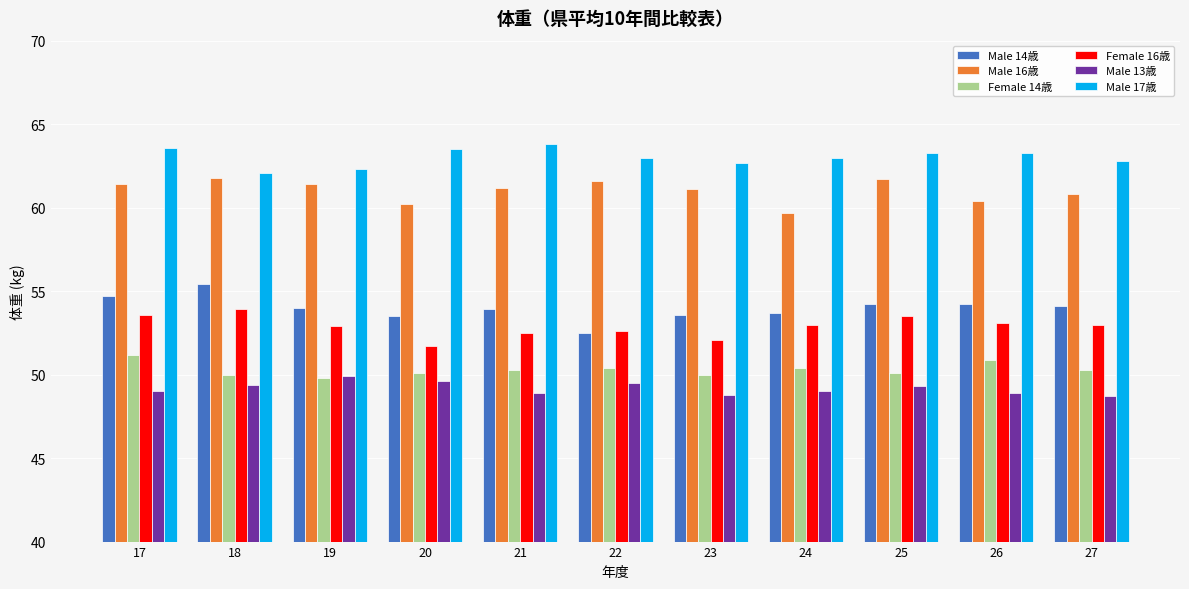

What is the difference between the highest and lowest values at 20?

13.9